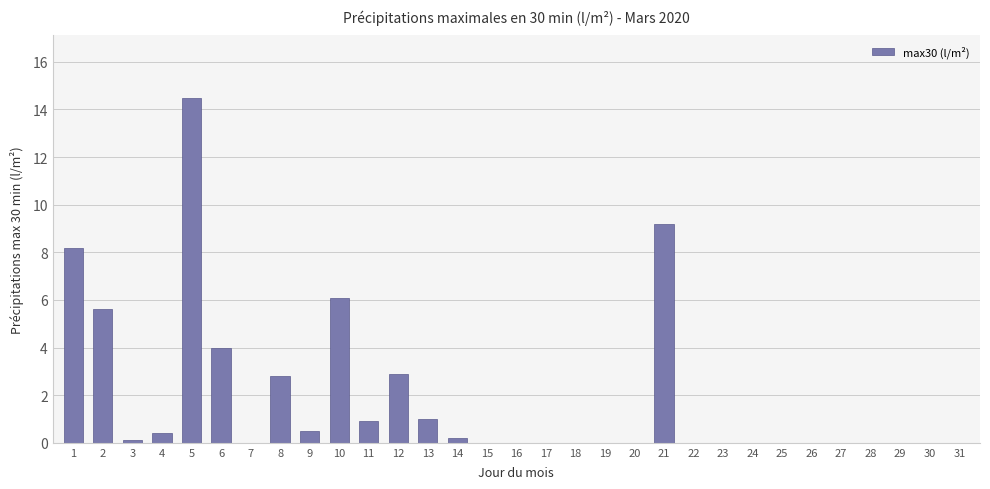

What is the sum of the values at 27 and 1?

8.2